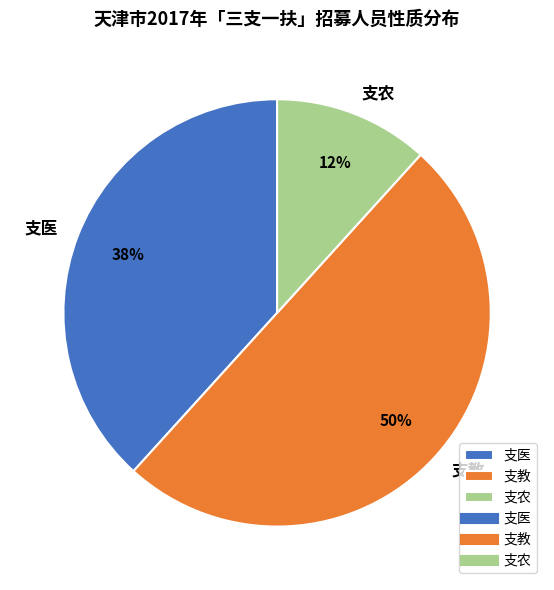

Count the number of slices in the pie.

3